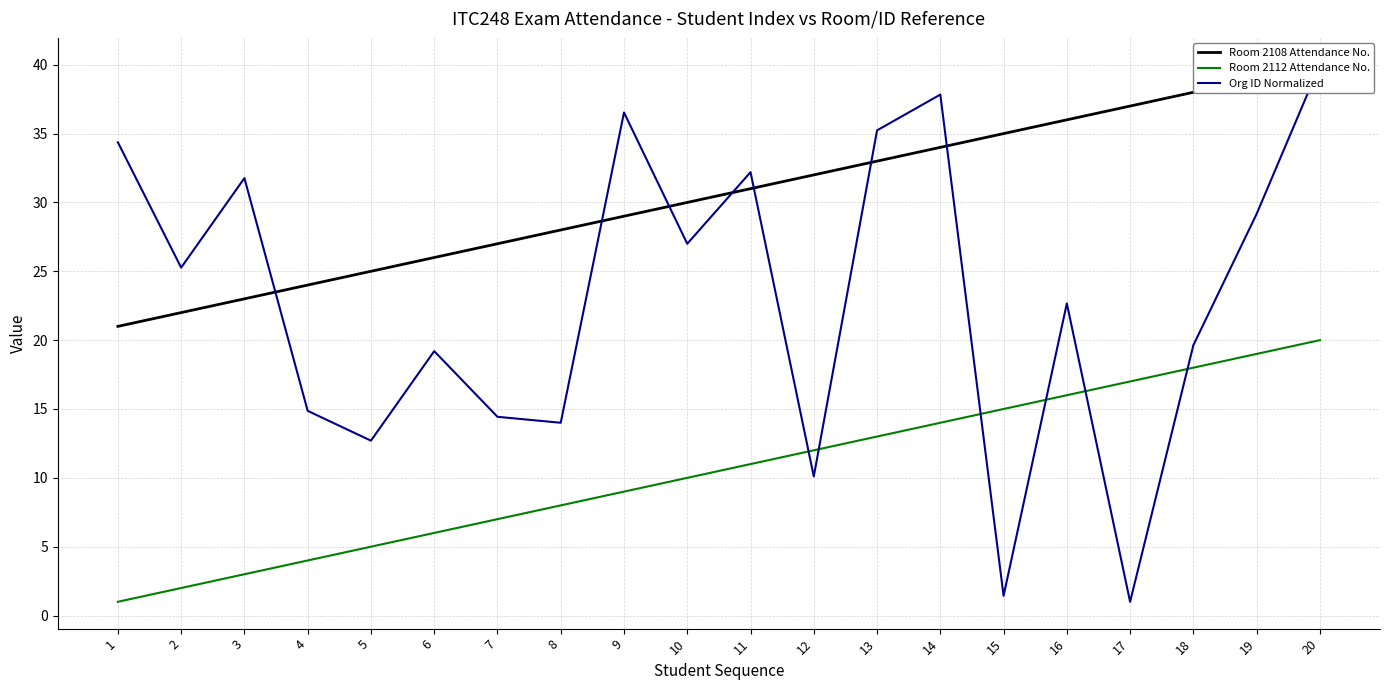

Which has a higher value, 5 or 4?

5